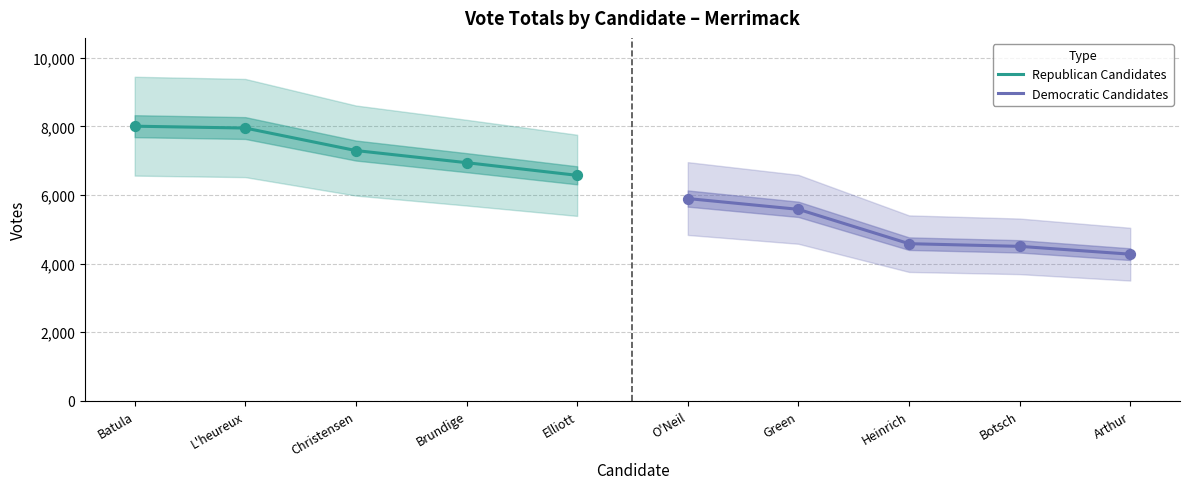

True or false: Republican Candidates has a value of 2945 at Brundige.

False